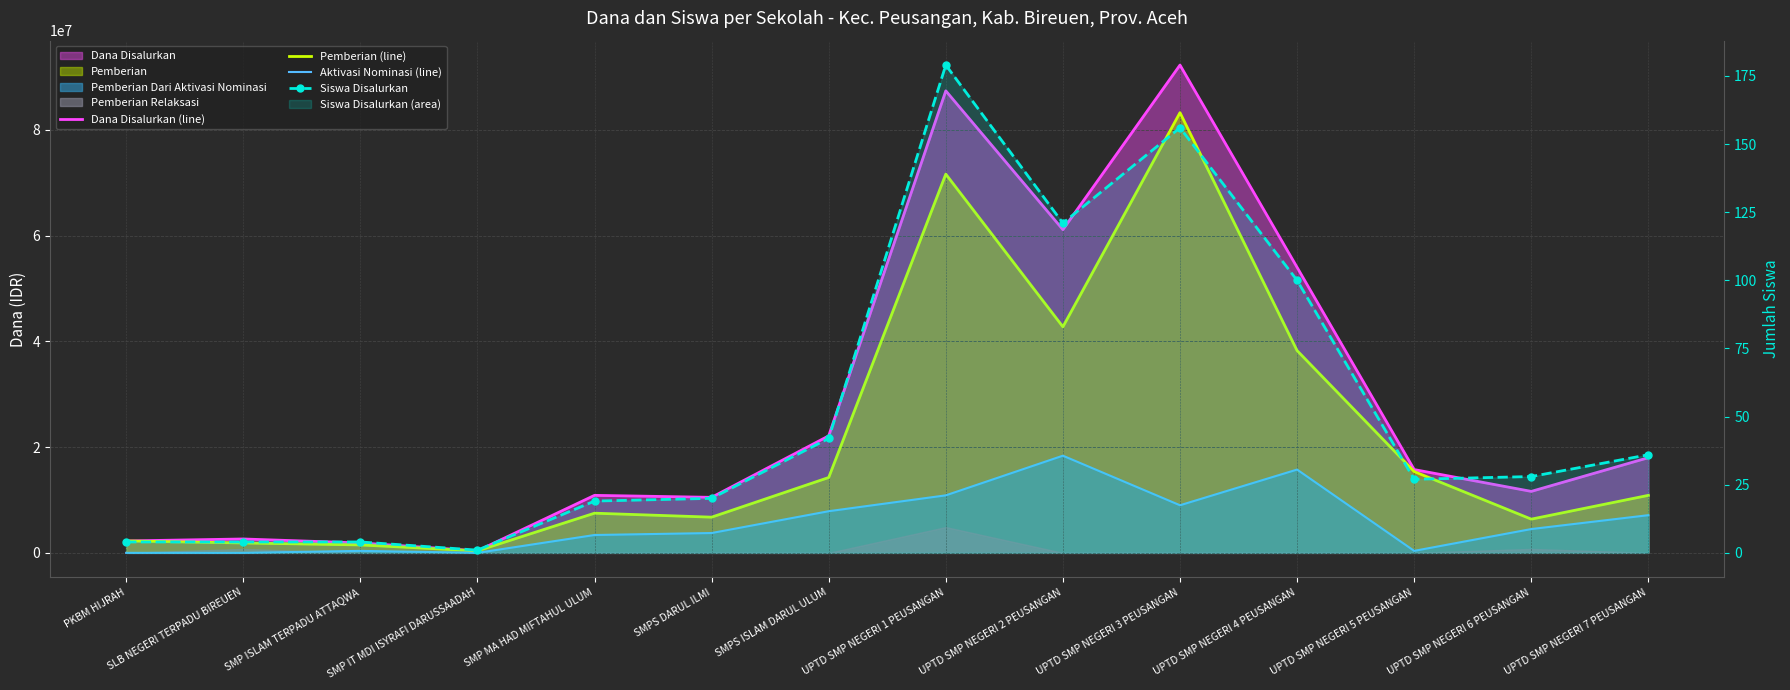

Which series has the largest range (max minus min)?

Dana Disalurkan (line)